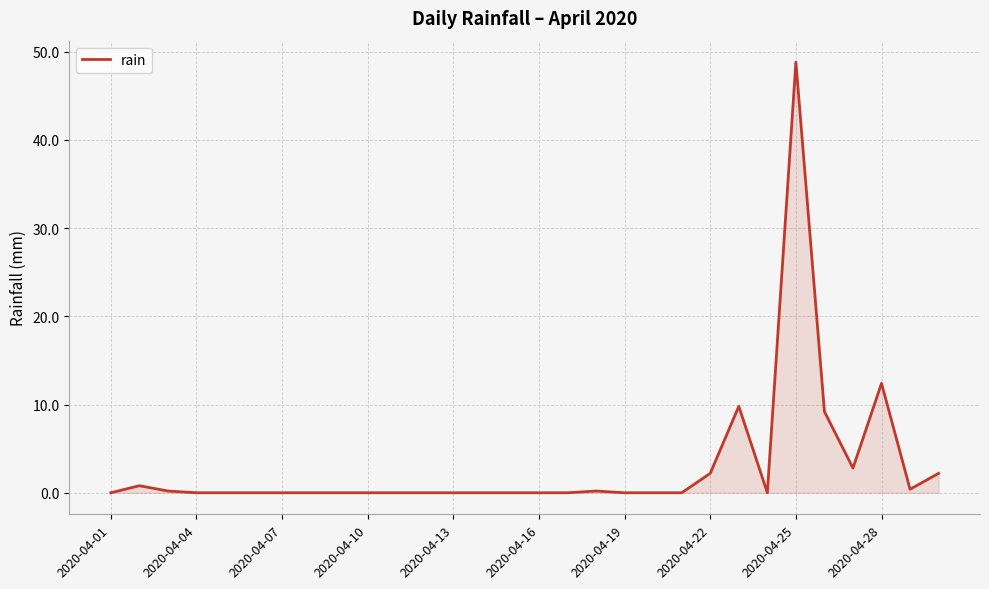

What is the greatest value displayed?

48.8